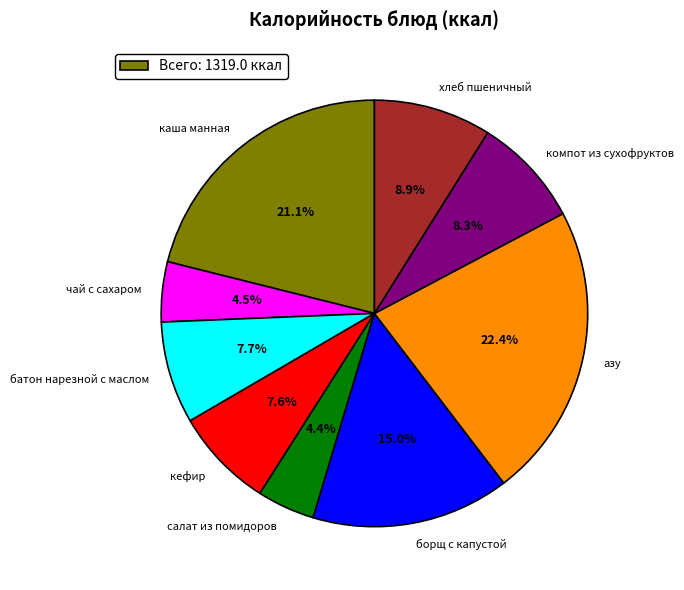

Which slice is the largest?

азу